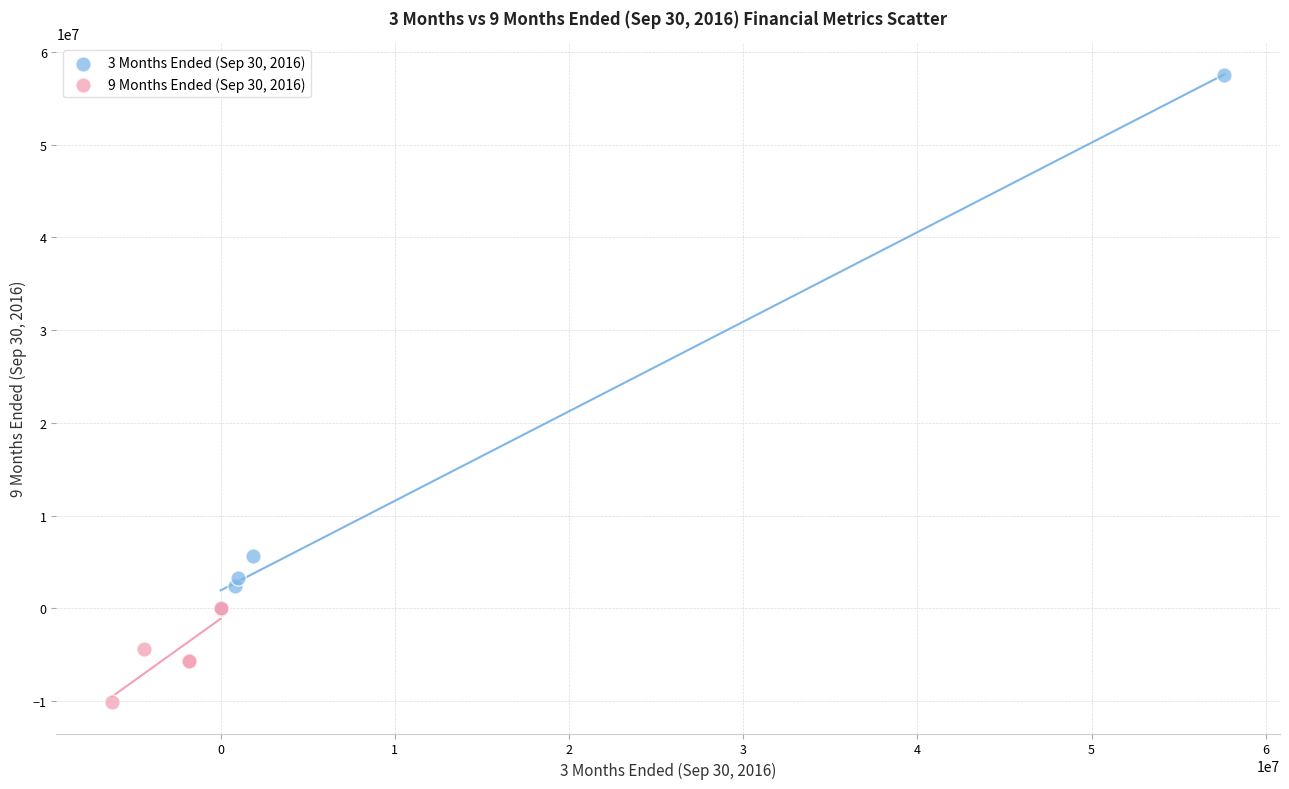

Which series reaches the maximum Y coordinate?

3 Months Ended (Sep 30, 2016)